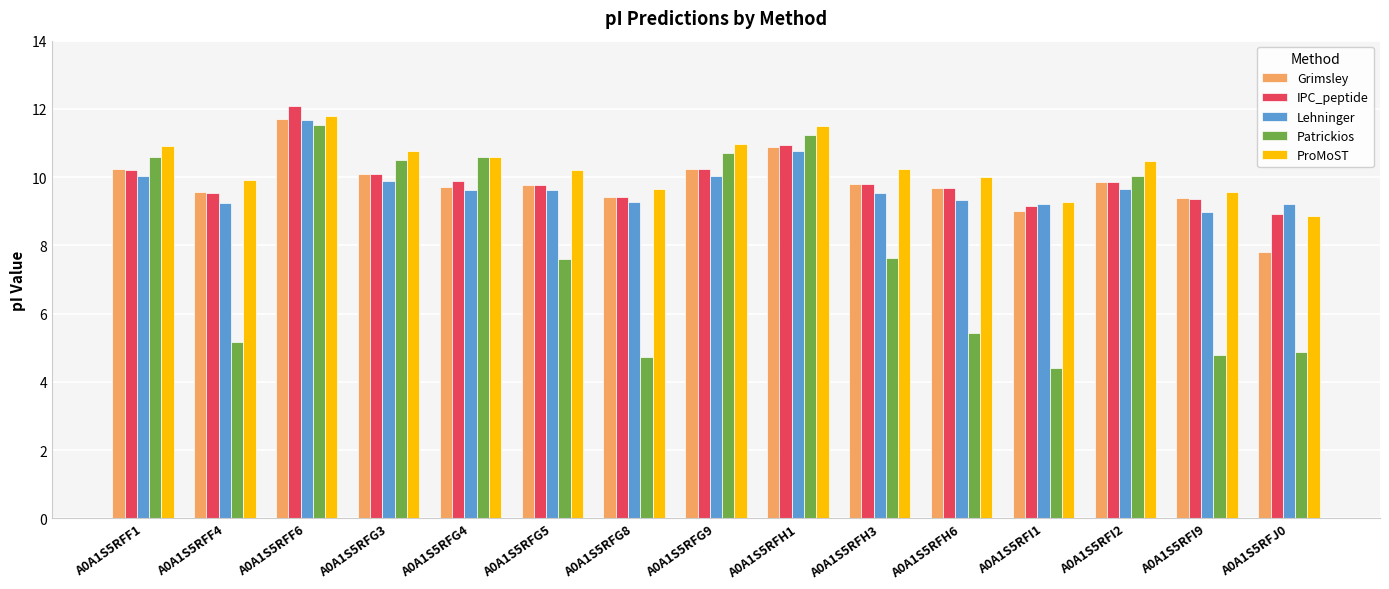

At which label does Lehninger first exceed 9?

A0A1S5RFF1